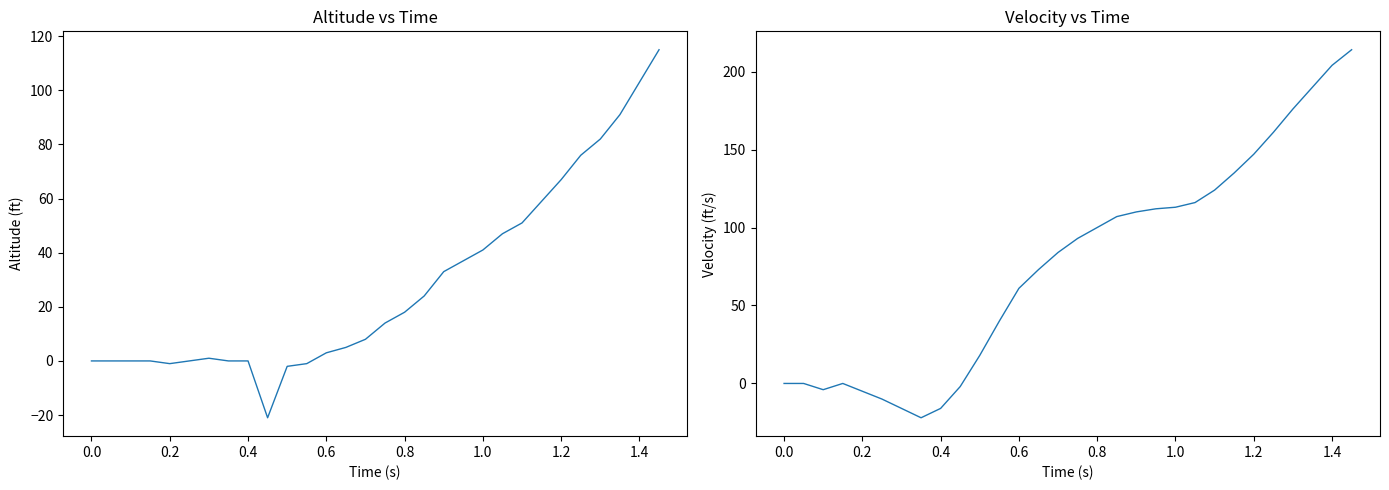

Count the number of data series in this chart.

2